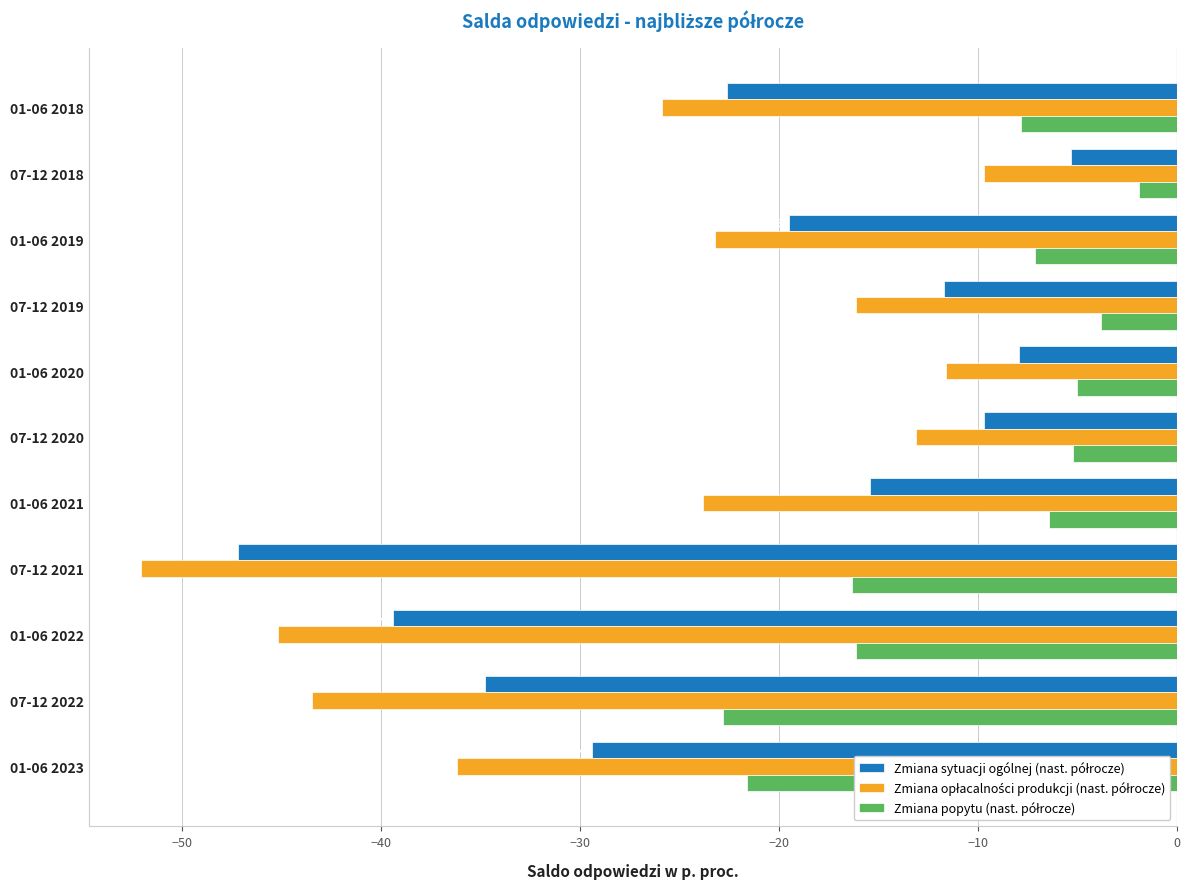

What is the spread (max minus min) of values at 01-06 2023?

14.6